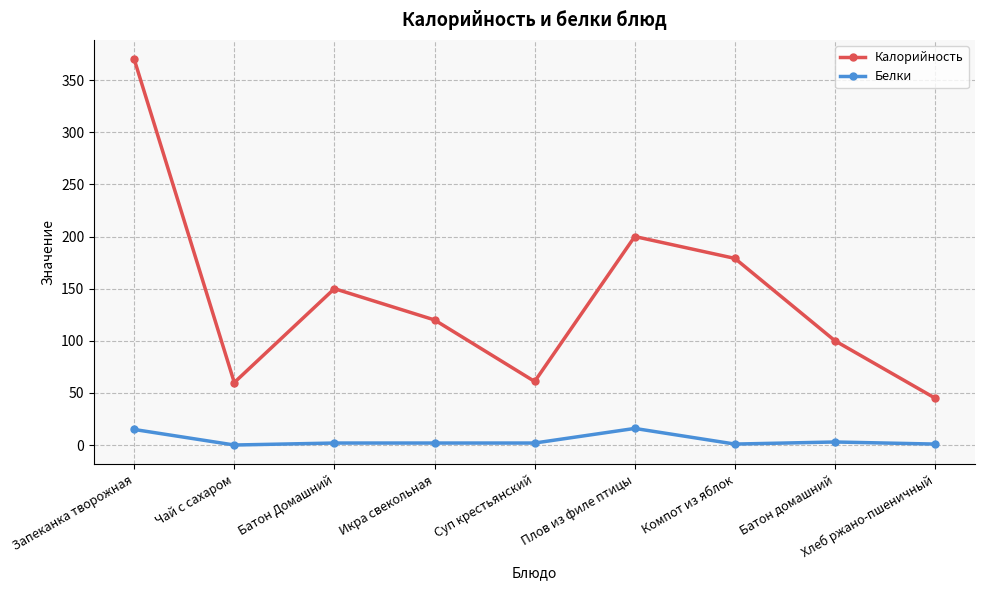

Between Чай с сахаром and Плов из филе птицы, which series saw the biggest shift?

Калорийность